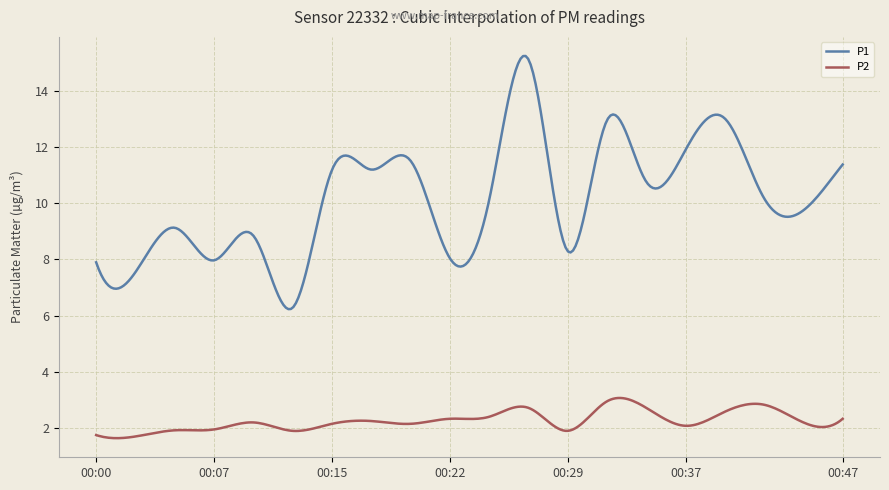

Rank the series by their maximum value, from highest to lowest.

P1, P2